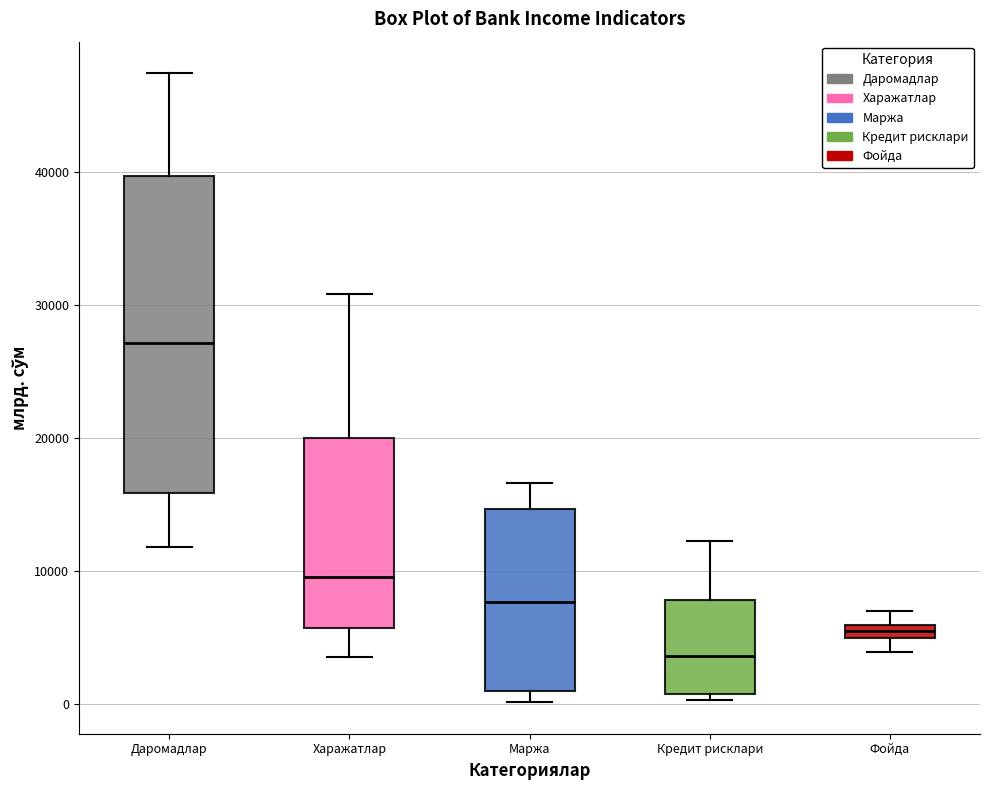

Where does the upper whisker of the box for Кредит рисклари end on the y-axis? The values are not printed on the chart, so give them approximately, as read against the axis.

12000